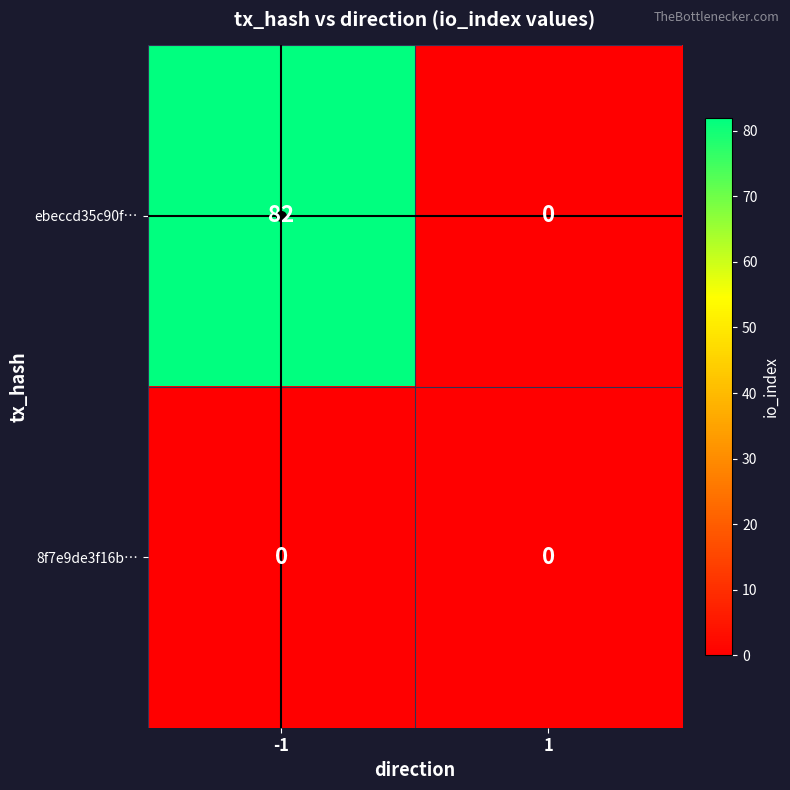

Read the ebeccd35c90f… value at -1, to the nearest 5.

80